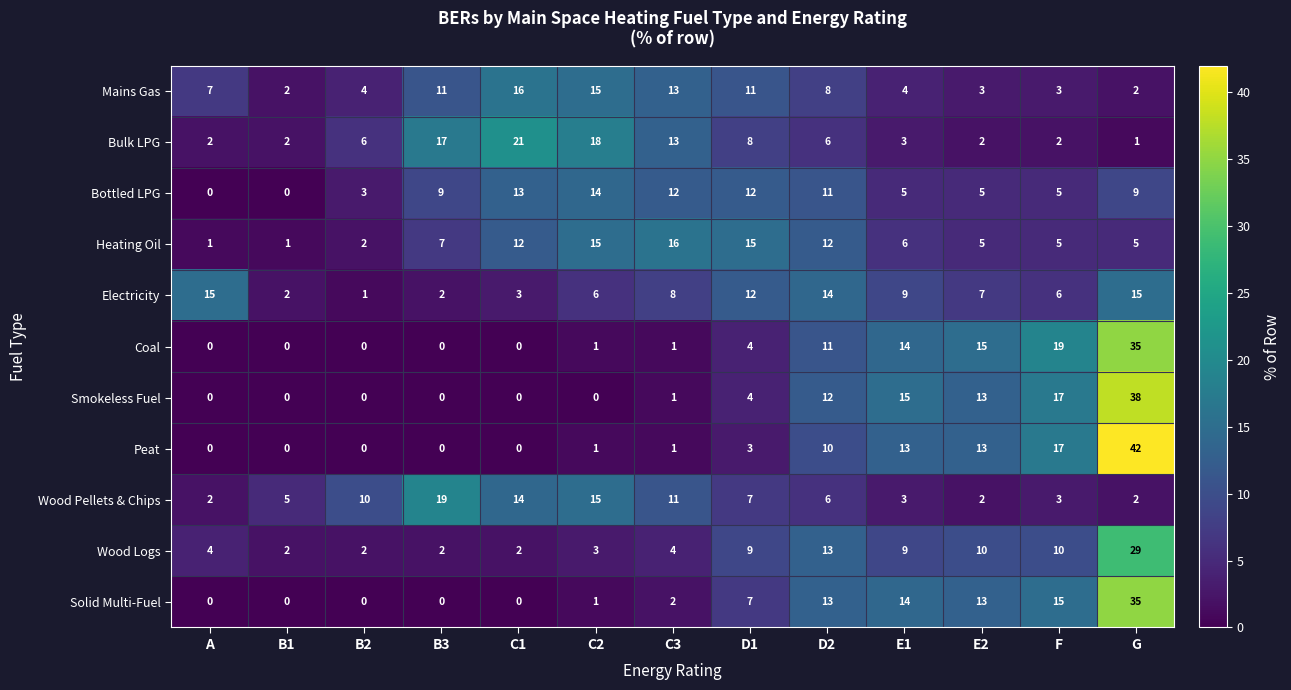

What is the sum of the Bottled LPG values at D1 and G?

21